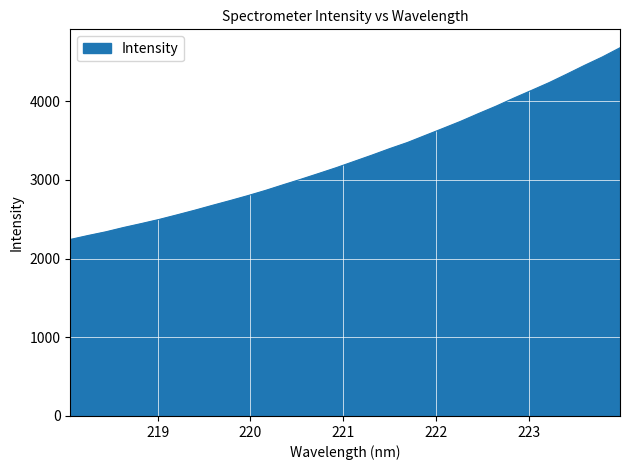

True or false: the data has more than 1 interior local peaks.

False